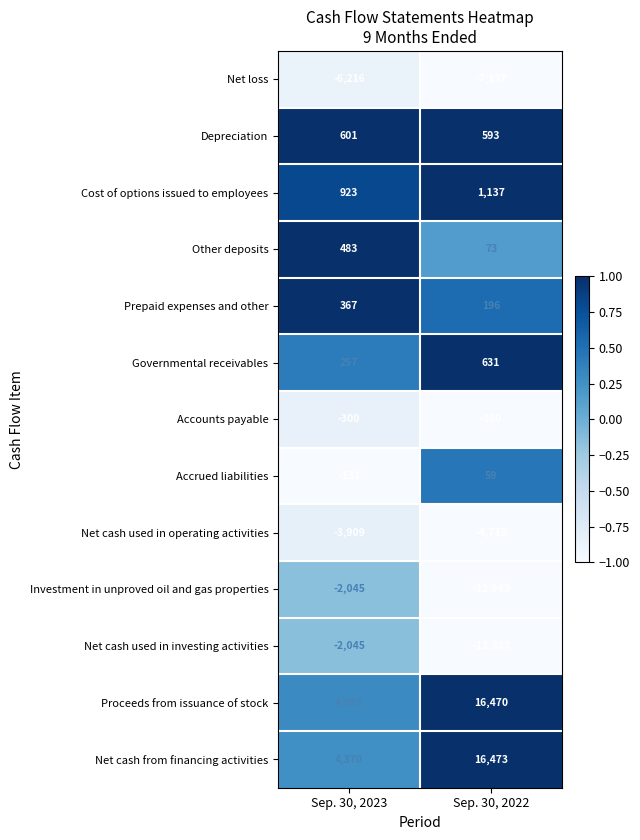

Count the number of categories in the chart.

2